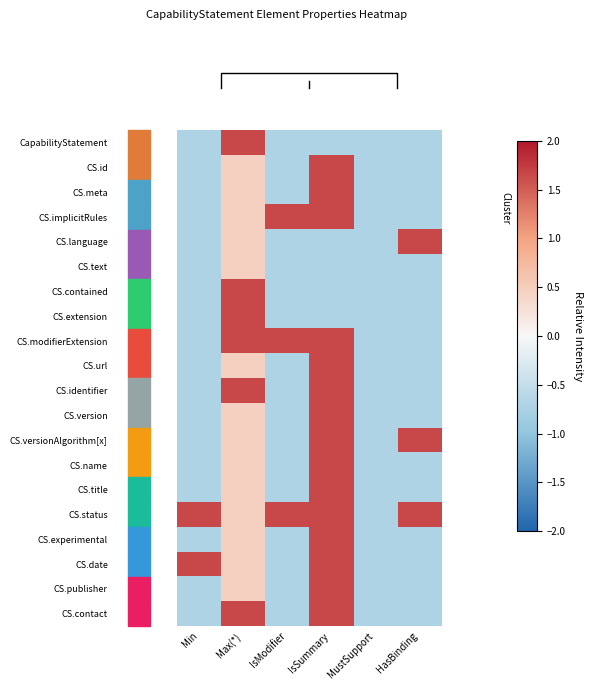

At MustSupport, list the series in order from largest to smallest.

CapabilityStatement, CS.id, CS.meta, CS.implicitRules, CS.language, CS.text, CS.contained, CS.extension, CS.modifierExtension, CS.url, CS.identifier, CS.version, CS.versionAlgorithm[x], CS.name, CS.title, CS.status, CS.experimental, CS.date, CS.publisher, CS.contact